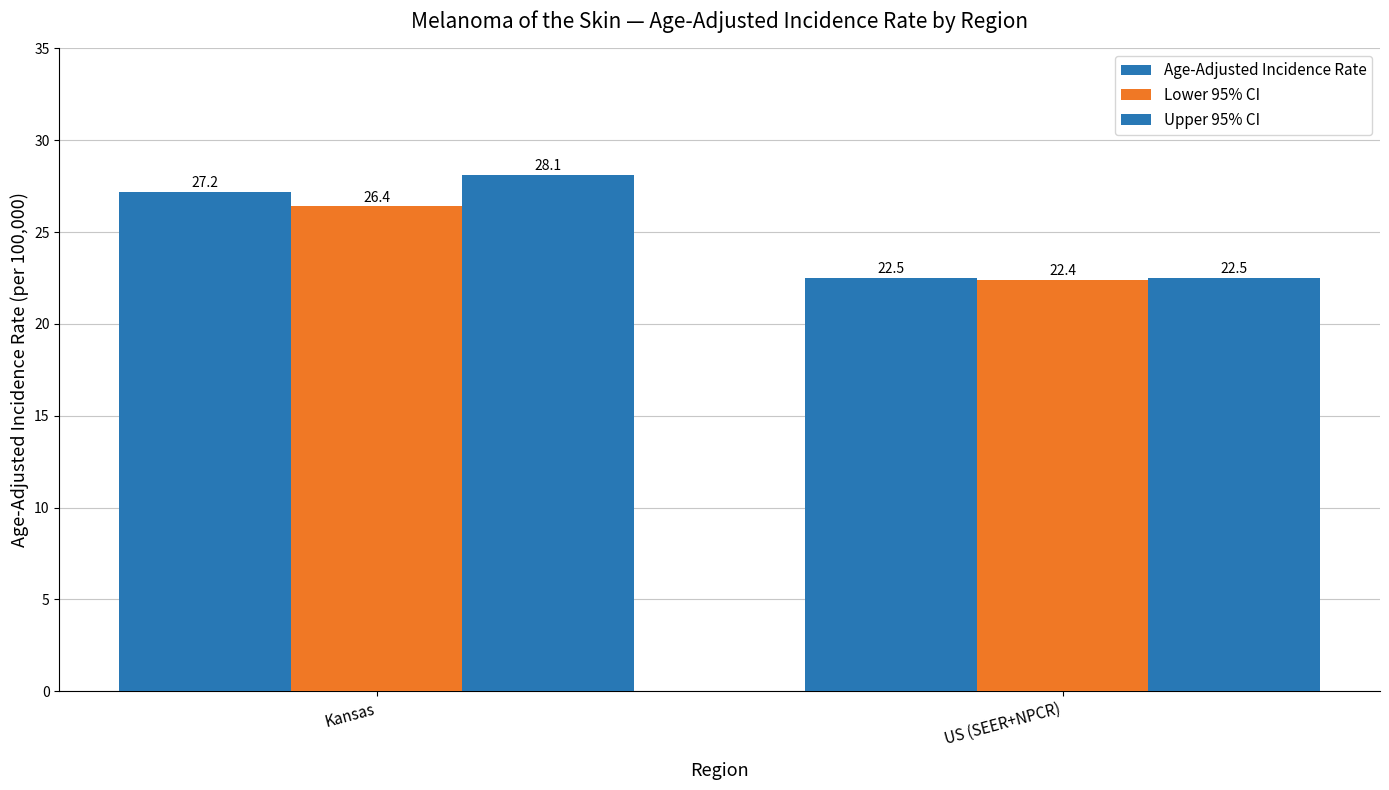

How many data points in Upper 95% CI are less than 28?

1